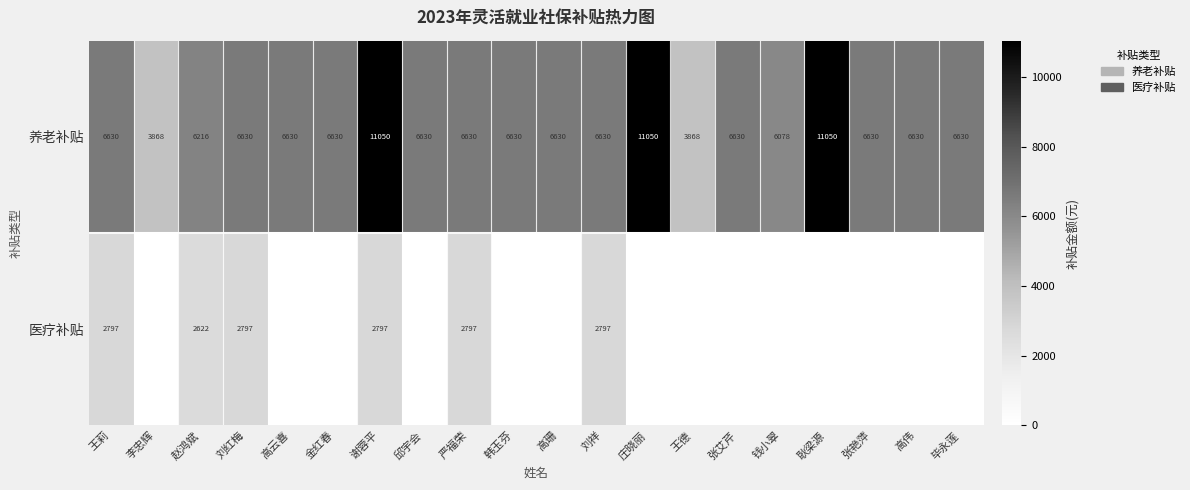

What is the total value across all series at 赵鸿斌?

8838